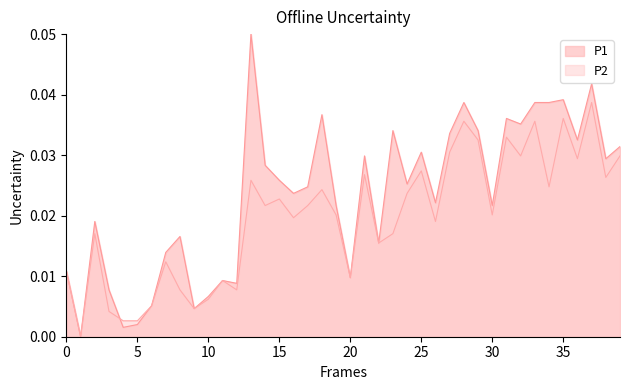

Is the value of P2 at 37 greater than the value of P1 at 22?

Yes